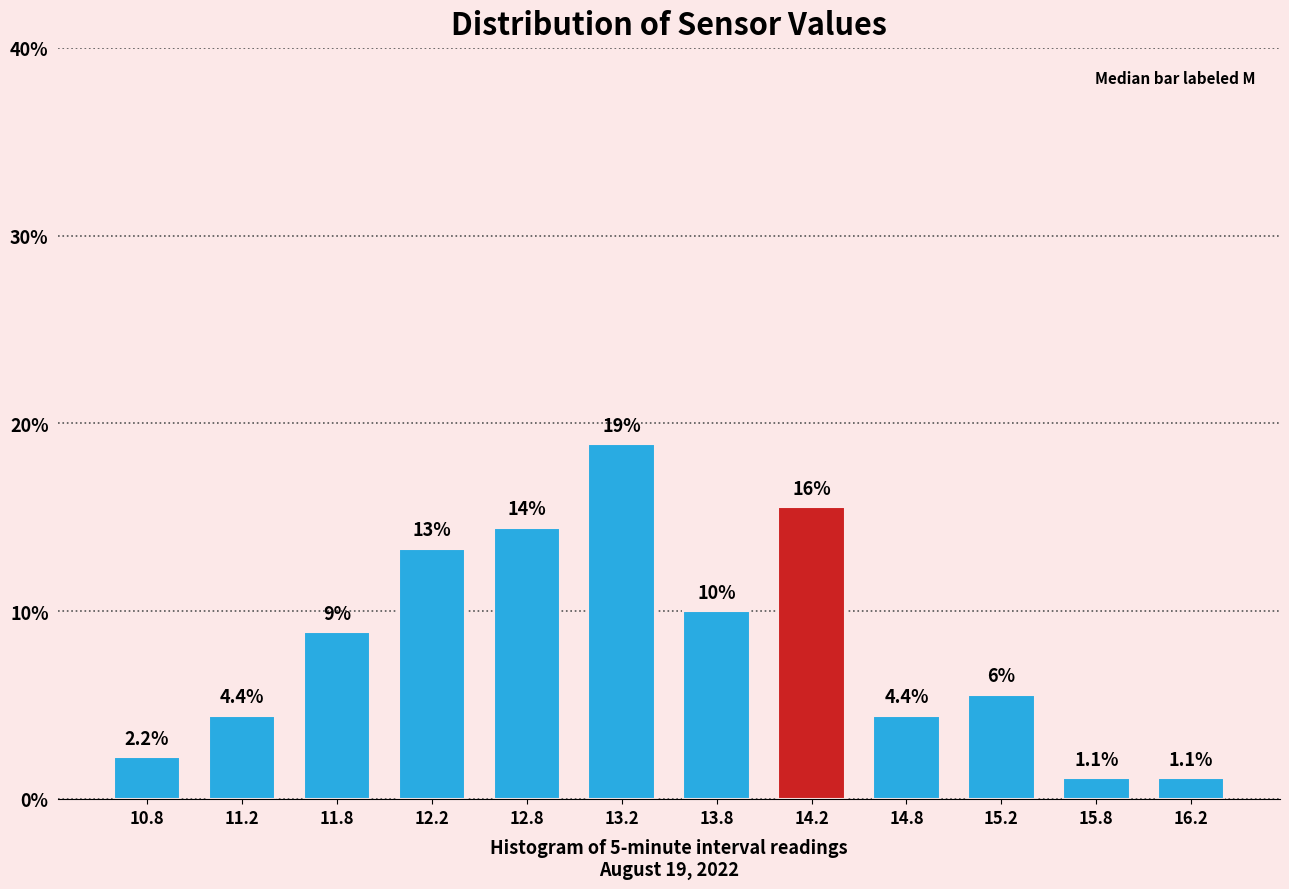

What is the minimum value shown in the chart?

1.1